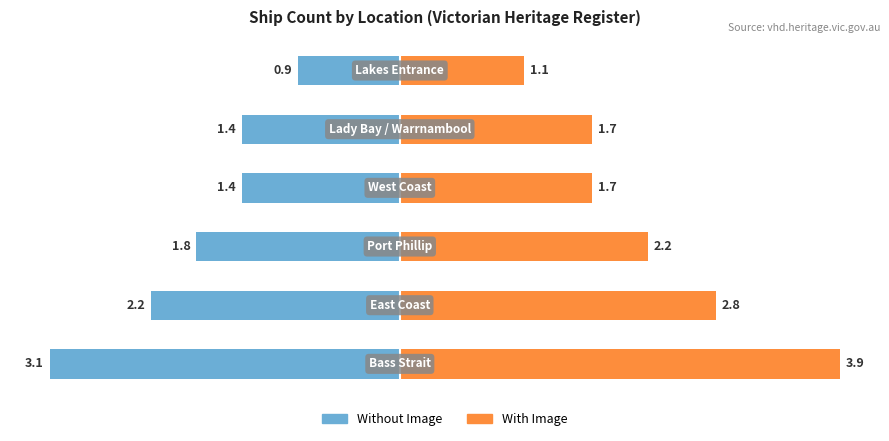

What is the lowest value of the Without Image series?

-3.1